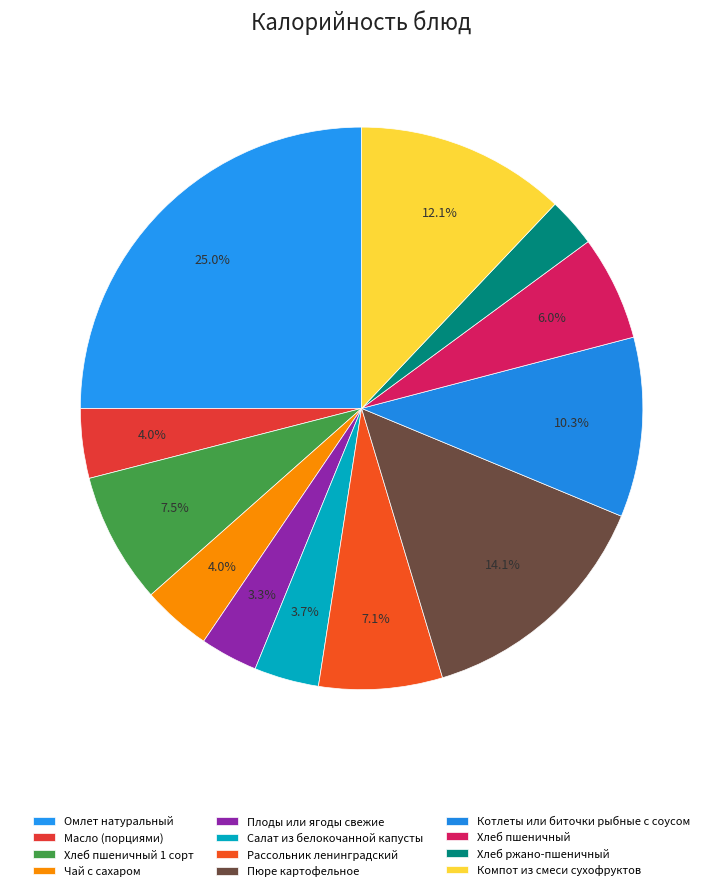

How many segments does this pie chart have?

12